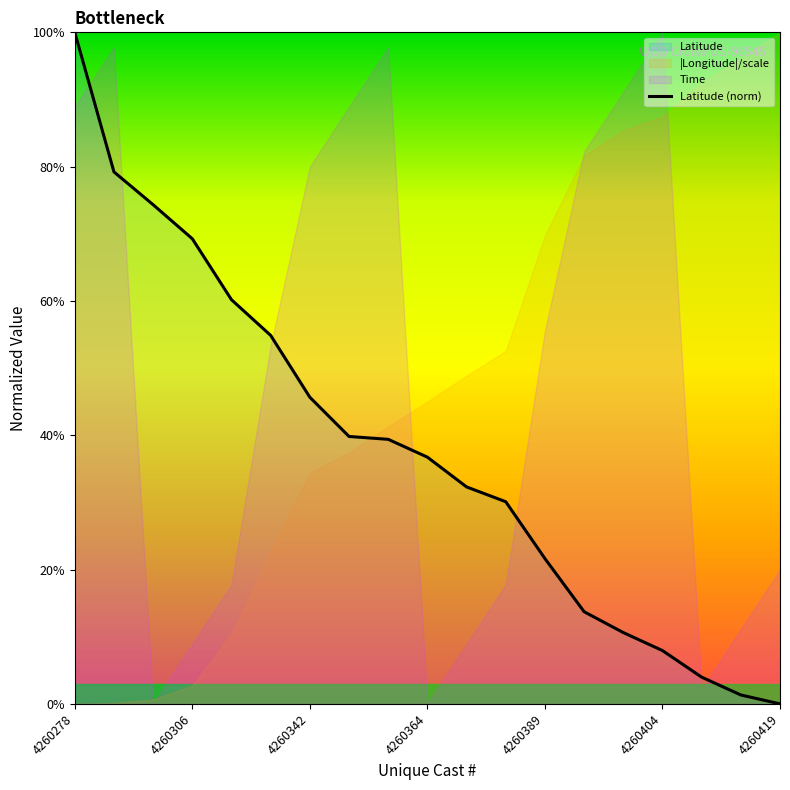

How many data points are above 36?

10